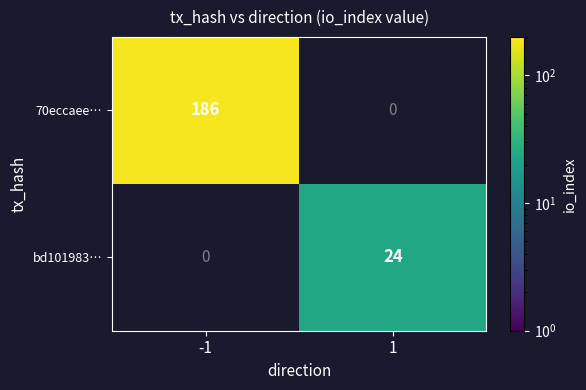

Is it true that bd101983… equals 41 at 1?

False